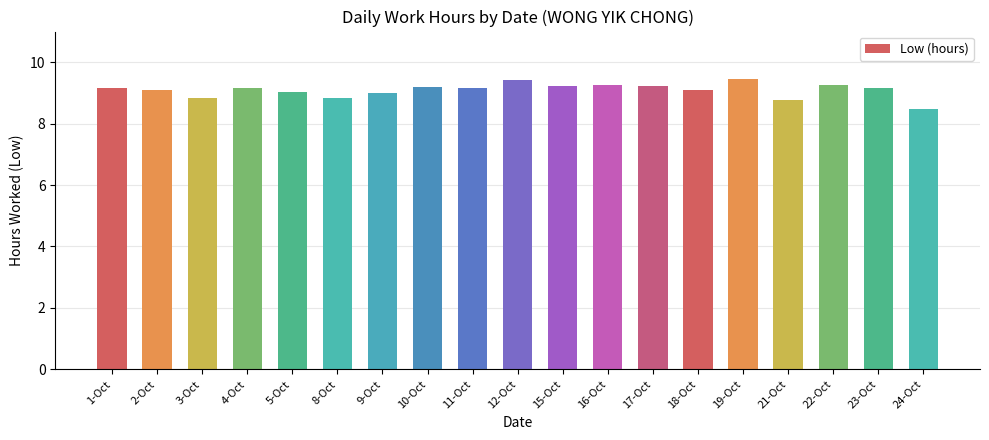

At which category does the chart reach its minimum across all series?

24-Oct